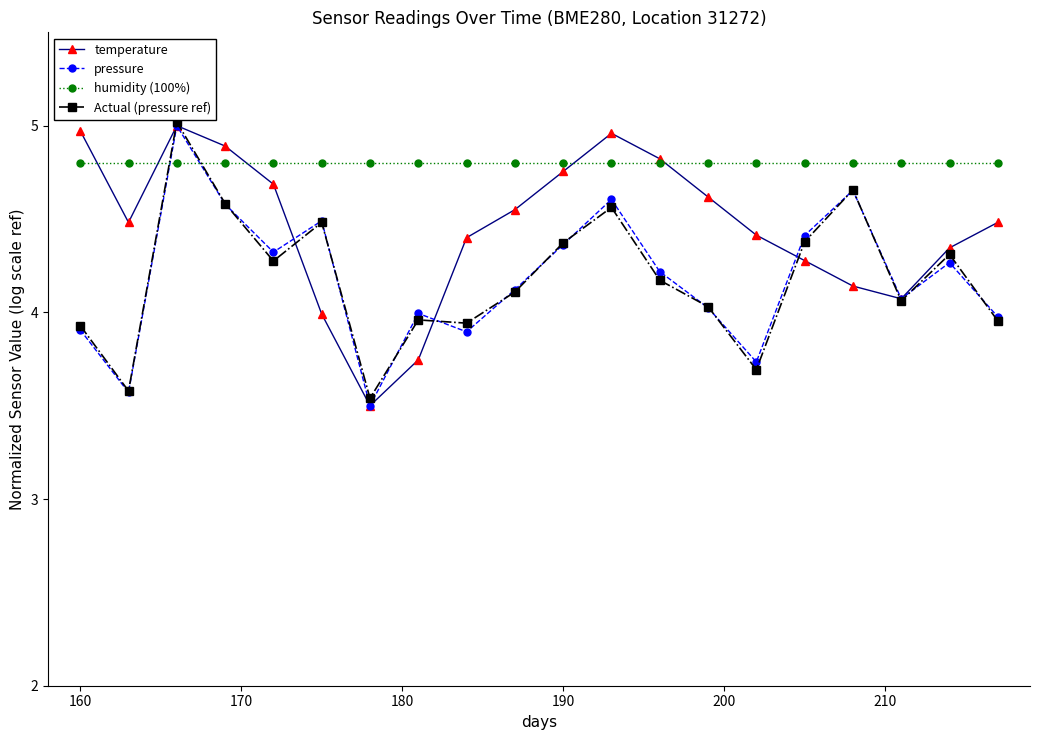

True or false: humidity (100%) and temperature intersect in this chart.

True